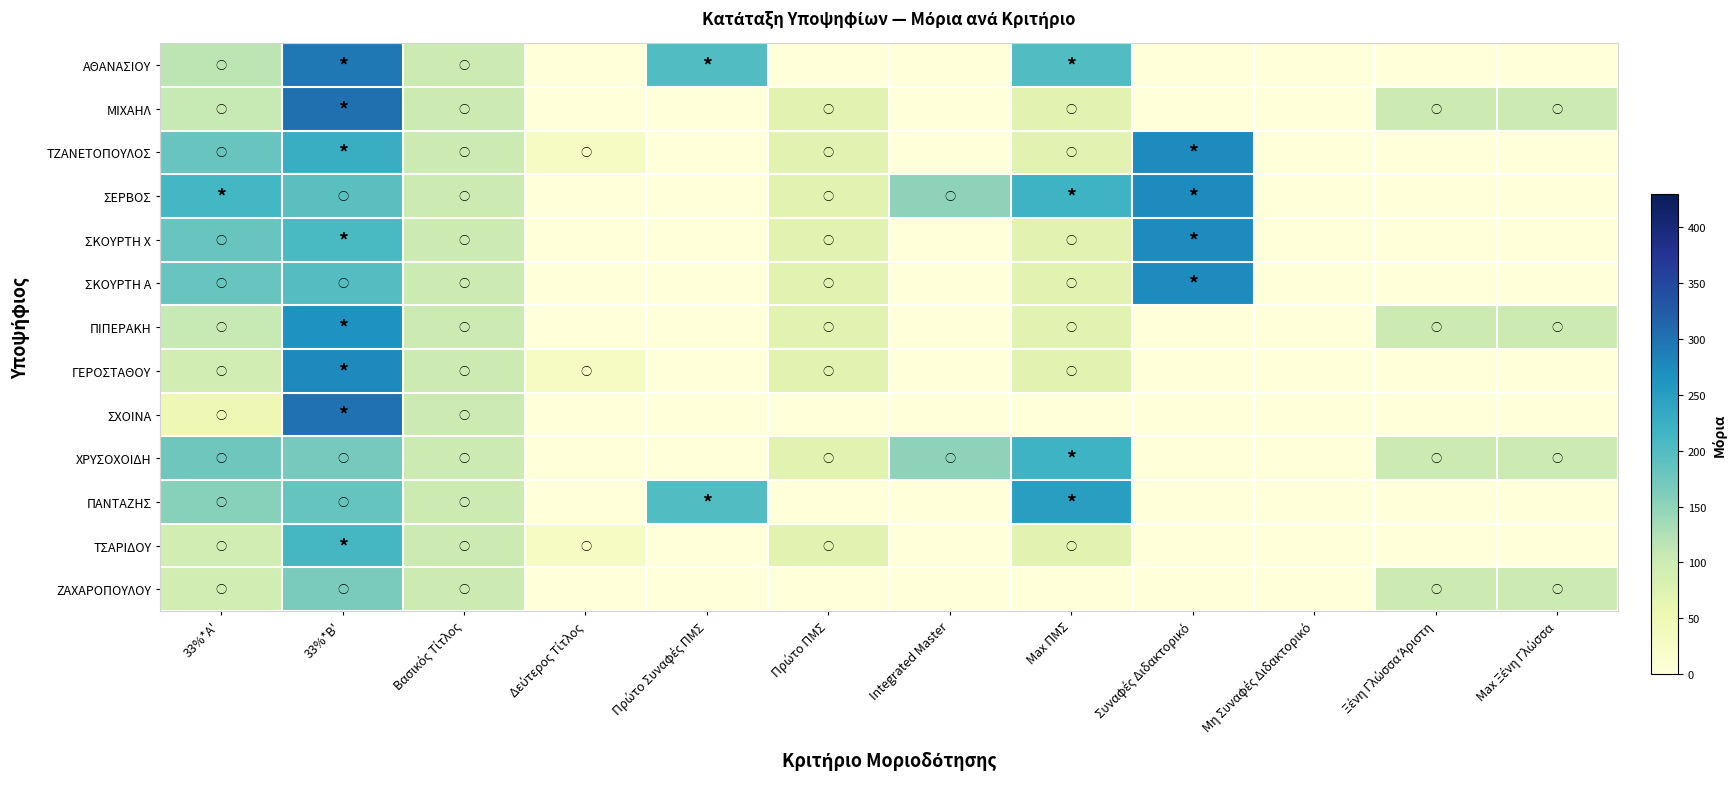

Reading left to right, list all the values displayed in this chart.

ΑΘΑΝΑΣΙΟΥ: 33%*A'=115.5	33%*B'=295.0	Βασικός Τίτλος=100.0	Δεύτερος Τίτλος=0.0	Πρώτο Συναφές ΠΜΣ=200.0	Πρώτο ΠΜΣ=0.0	Integrated Master=0.0	Max ΠΜΣ=200.0	Συναφές Διδακτορικό=0.0	Μη Συναφές Διδακτορικό=0.0	Ξένη Γλώσσα Άριστη=0.0	Max Ξένη Γλώσσα=0.0
ΜΙΧΑΗΛ: 33%*A'=107.2	33%*B'=302.9	Βασικός Τίτλος=100.0	Δεύτερος Τίτλος=0.0	Πρώτο Συναφές ΠΜΣ=0.0	Πρώτο ΠΜΣ=70.0	Integrated Master=0.0	Max ΠΜΣ=70.0	Συναφές Διδακτορικό=0.0	Μη Συναφές Διδακτορικό=0.0	Ξένη Γλώσσα Άριστη=100.0	Max Ξένη Γλώσσα=100.0
ΤΖΑΝΕΤΟΠΟΥΛΟΣ: 33%*A'=179.8	33%*B'=225.7	Βασικός Τίτλος=100.0	Δεύτερος Τίτλος=30.0	Πρώτο Συναφές ΠΜΣ=0.0	Πρώτο ΠΜΣ=70.0	Integrated Master=0.0	Max ΠΜΣ=70.0	Συναφές Διδακτορικό=275.0	Μη Συναφές Διδακτορικό=0.0	Ξένη Γλώσσα Άριστη=0.0	Max Ξένη Γλώσσα=0.0
ΣΕΡΒΟΣ: 33%*A'=212.8	33%*B'=192.1	Βασικός Τίτλος=100.0	Δεύτερος Τίτλος=0.0	Πρώτο Συναφές ΠΜΣ=0.0	Πρώτο ΠΜΣ=70.0	Integrated Master=150.0	Max ΠΜΣ=220.0	Συναφές Διδακτορικό=275.0	Μη Συναφές Διδακτορικό=0.0	Ξένη Γλώσσα Άριστη=0.0	Max Ξένη Γλώσσα=0.0
ΣΚΟΥΡΤΗ Χ: 33%*A'=179.8	33%*B'=207.3	Βασικός Τίτλος=100.0	Δεύτερος Τίτλος=0.0	Πρώτο Συναφές ΠΜΣ=0.0	Πρώτο ΠΜΣ=70.0	Integrated Master=0.0	Max ΠΜΣ=70.0	Συναφές Διδακτορικό=275.0	Μη Συναφές Διδακτορικό=0.0	Ξένη Γλώσσα Άριστη=0.0	Max Ξένη Γλώσσα=0.0
ΣΚΟΥΡΤΗ Α: 33%*A'=179.8	33%*B'=196.8	Βασικός Τίτλος=100.0	Δεύτερος Τίτλος=0.0	Πρώτο Συναφές ΠΜΣ=0.0	Πρώτο ΠΜΣ=70.0	Integrated Master=0.0	Max ΠΜΣ=70.0	Συναφές Διδακτορικό=275.0	Μη Συναφές Διδακτορικό=0.0	Ξένη Γλώσσα Άριστη=0.0	Max Ξένη Γλώσσα=0.0
ΠΙΠΕΡΑΚΗ: 33%*A'=107.2	33%*B'=266.6	Βασικός Τίτλος=100.0	Δεύτερος Τίτλος=0.0	Πρώτο Συναφές ΠΜΣ=0.0	Πρώτο ΠΜΣ=70.0	Integrated Master=0.0	Max ΠΜΣ=70.0	Συναφές Διδακτορικό=0.0	Μη Συναφές Διδακτορικό=0.0	Ξένη Γλώσσα Άριστη=100.0	Max Ξένη Γλώσσα=100.0
ΓΕΡΟΣΤΑΘΟΥ: 33%*A'=92.4	33%*B'=276.7	Βασικός Τίτλος=100.0	Δεύτερος Τίτλος=30.0	Πρώτο Συναφές ΠΜΣ=0.0	Πρώτο ΠΜΣ=70.0	Integrated Master=0.0	Max ΠΜΣ=70.0	Συναφές Διδακτορικό=0.0	Μη Συναφές Διδακτορικό=0.0	Ξένη Γλώσσα Άριστη=0.0	Max Ξένη Γλώσσα=0.0
ΣΧΟΙΝΑ: 33%*A'=49.5	33%*B'=301.6	Βασικός Τίτλος=100.0	Δεύτερος Τίτλος=0.0	Πρώτο Συναφές ΠΜΣ=0.0	Πρώτο ΠΜΣ=0.0	Integrated Master=0.0	Max ΠΜΣ=0.0	Συναφές Διδακτορικό=0.0	Μη Συναφές Διδακτορικό=0.0	Ξένη Γλώσσα Άριστη=0.0	Max Ξένη Γλώσσα=0.0
ΧΡΥΣΟΧΟΙΔΗ: 33%*A'=174.9	33%*B'=168.8	Βασικός Τίτλος=100.0	Δεύτερος Τίτλος=0.0	Πρώτο Συναφές ΠΜΣ=0.0	Πρώτο ΠΜΣ=70.0	Integrated Master=150.0	Max ΠΜΣ=220.0	Συναφές Διδακτορικό=0.0	Μη Συναφές Διδακτορικό=0.0	Ξένη Γλώσσα Άριστη=100.0	Max Ξένη Γλώσσα=100.0
ΠΑΝΤΑΖΗΣ: 33%*A'=155.1	33%*B'=182.5	Βασικός Τίτλος=100.0	Δεύτερος Τίτλος=0.0	Πρώτο Συναφές ΠΜΣ=200.0	Πρώτο ΠΜΣ=0.0	Integrated Master=0.0	Max ΠΜΣ=250.0	Συναφές Διδακτορικό=0.0	Μη Συναφές Διδακτορικό=0.0	Ξένη Γλώσσα Άριστη=0.0	Max Ξένη Γλώσσα=0.0
ΤΣΑΡΙΔΟΥ: 33%*A'=92.4	33%*B'=211.4	Βασικός Τίτλος=100.0	Δεύτερος Τίτλος=30.0	Πρώτο Συναφές ΠΜΣ=0.0	Πρώτο ΠΜΣ=70.0	Integrated Master=0.0	Max ΠΜΣ=70.0	Συναφές Διδακτορικό=0.0	Μη Συναφές Διδακτορικό=0.0	Ξένη Γλώσσα Άριστη=0.0	Max Ξένη Γλώσσα=0.0
ΖΑΧΑΡΟΠΟΥΛΟΥ: 33%*A'=92.4	33%*B'=166.0	Βασικός Τίτλος=100.0	Δεύτερος Τίτλος=0.0	Πρώτο Συναφές ΠΜΣ=0.0	Πρώτο ΠΜΣ=0.0	Integrated Master=0.0	Max ΠΜΣ=0.0	Συναφές Διδακτορικό=0.0	Μη Συναφές Διδακτορικό=0.0	Ξένη Γλώσσα Άριστη=100.0	Max Ξένη Γλώσσα=100.0